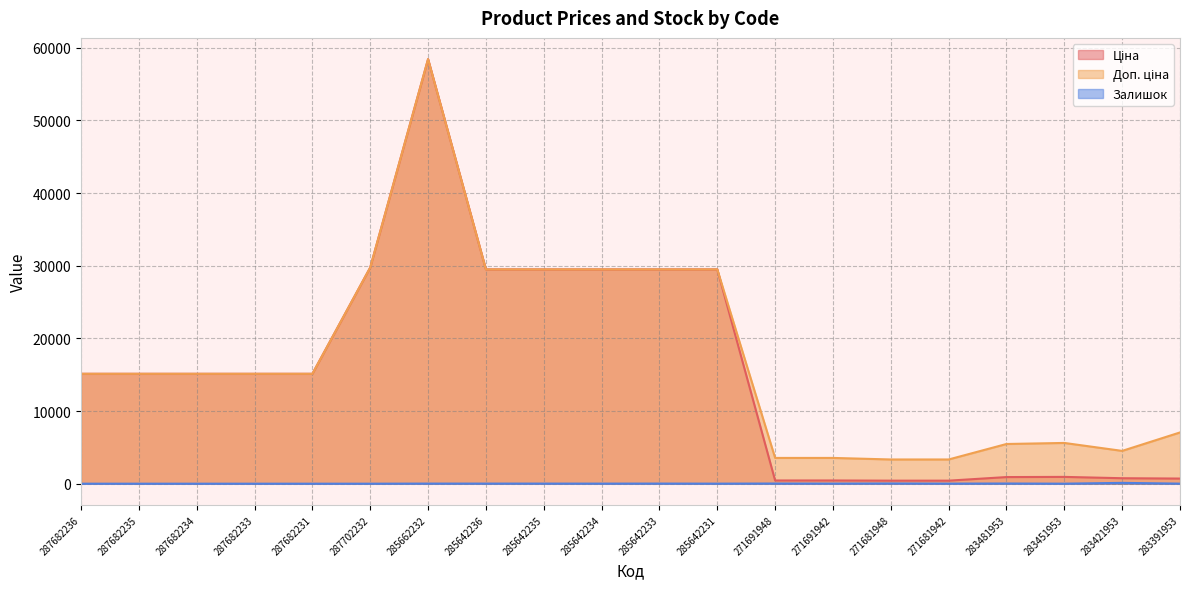

What is the highest value of the Доп. ціна series?

58426.5